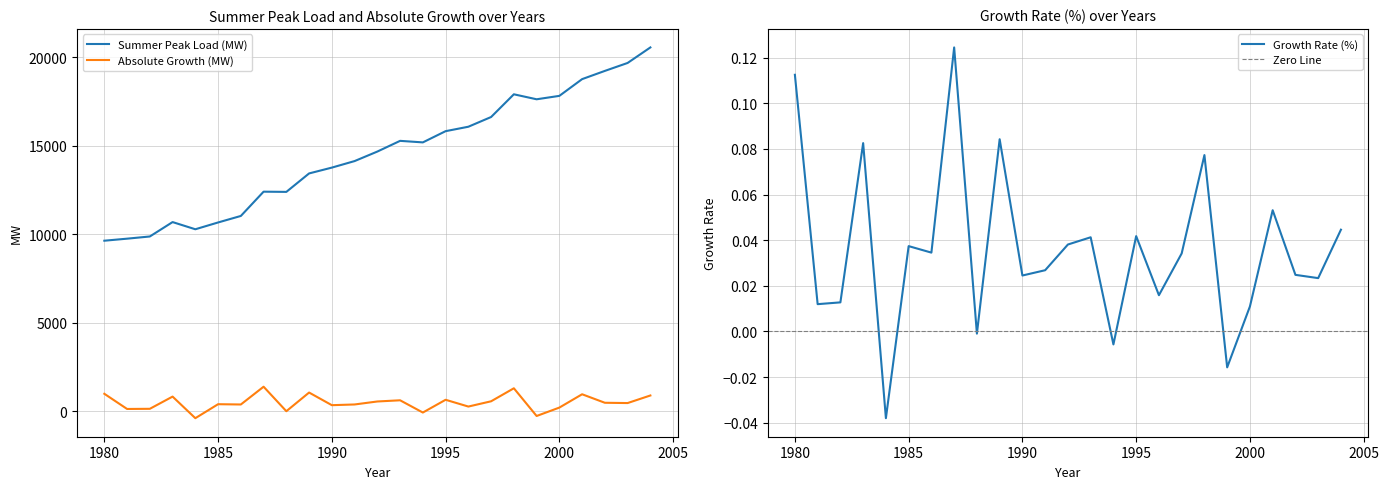

Which series has the largest range (max minus min)?

Summer Peak Load (MW)